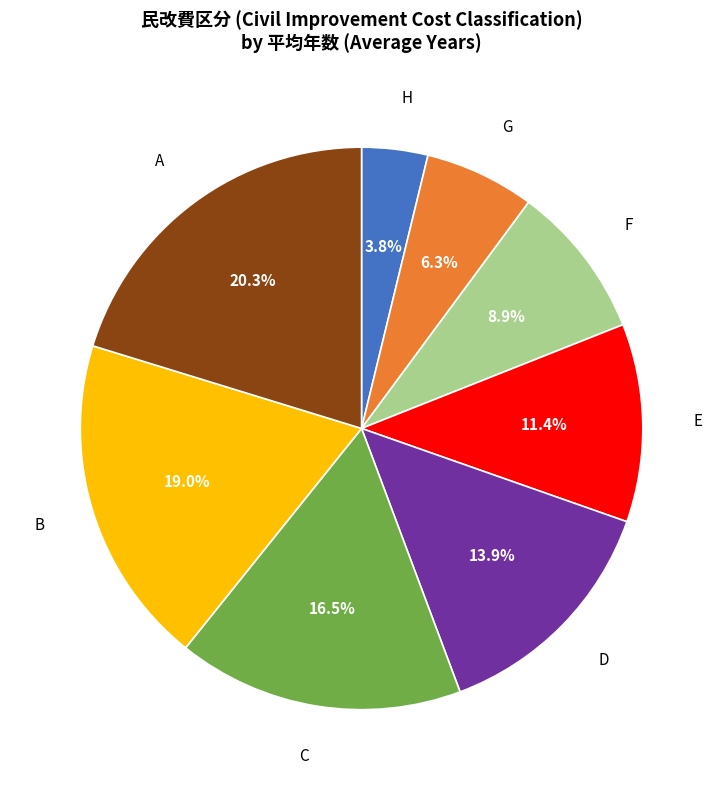

Which has a higher value, B or H?

B